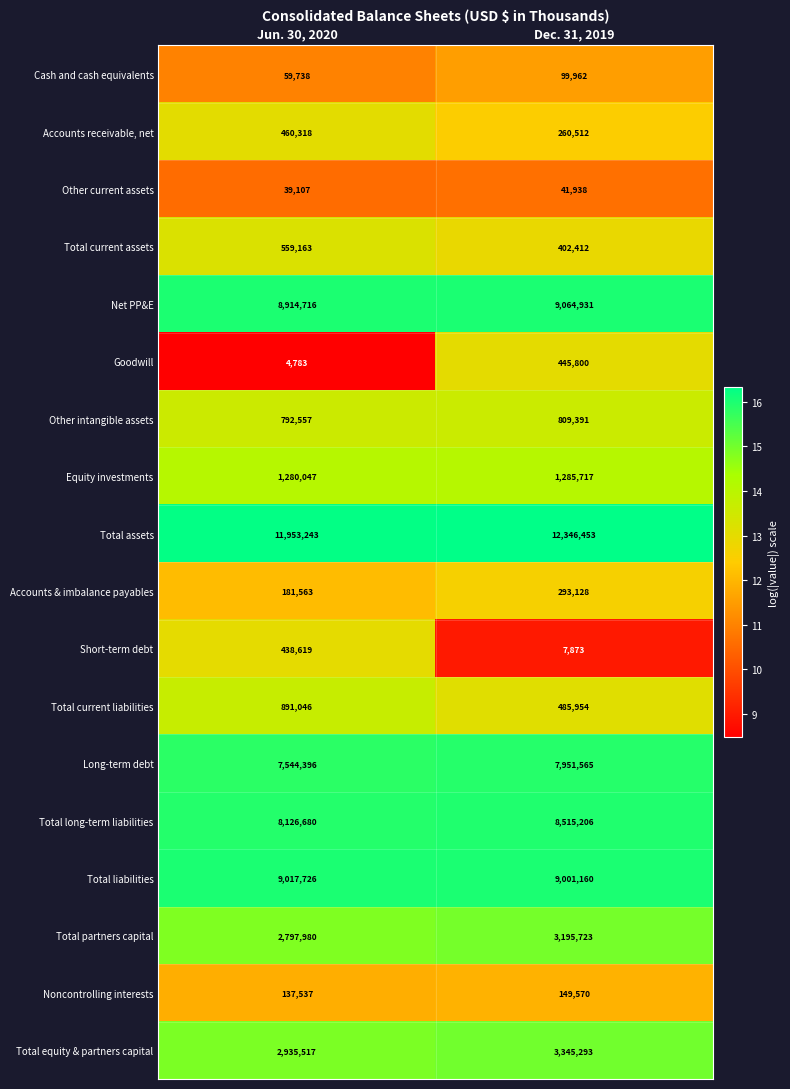

What is the minimum value shown in the chart?

4783